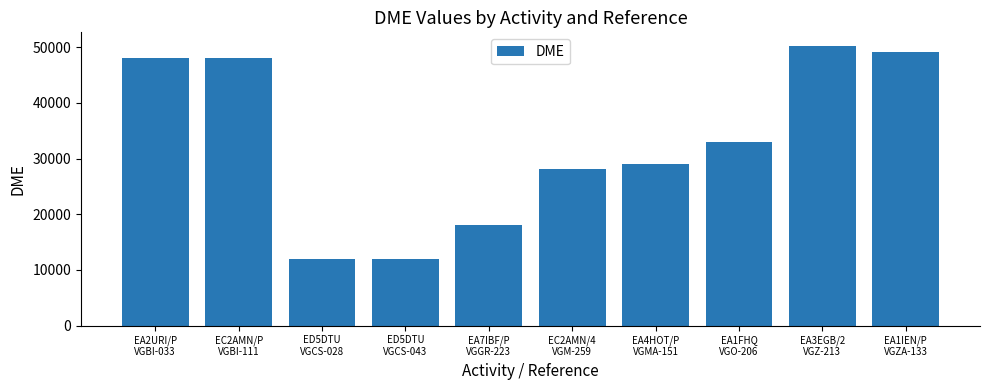

At which label does the data first exceed 33066?

EA2URI/P
VGBI-033